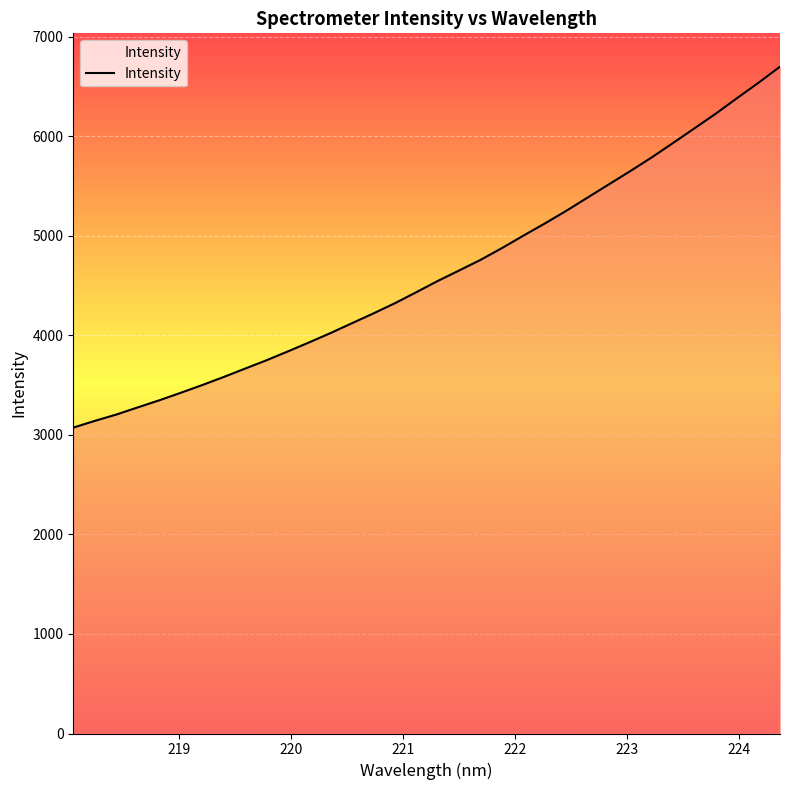

What is the smallest value displayed?

3073.6